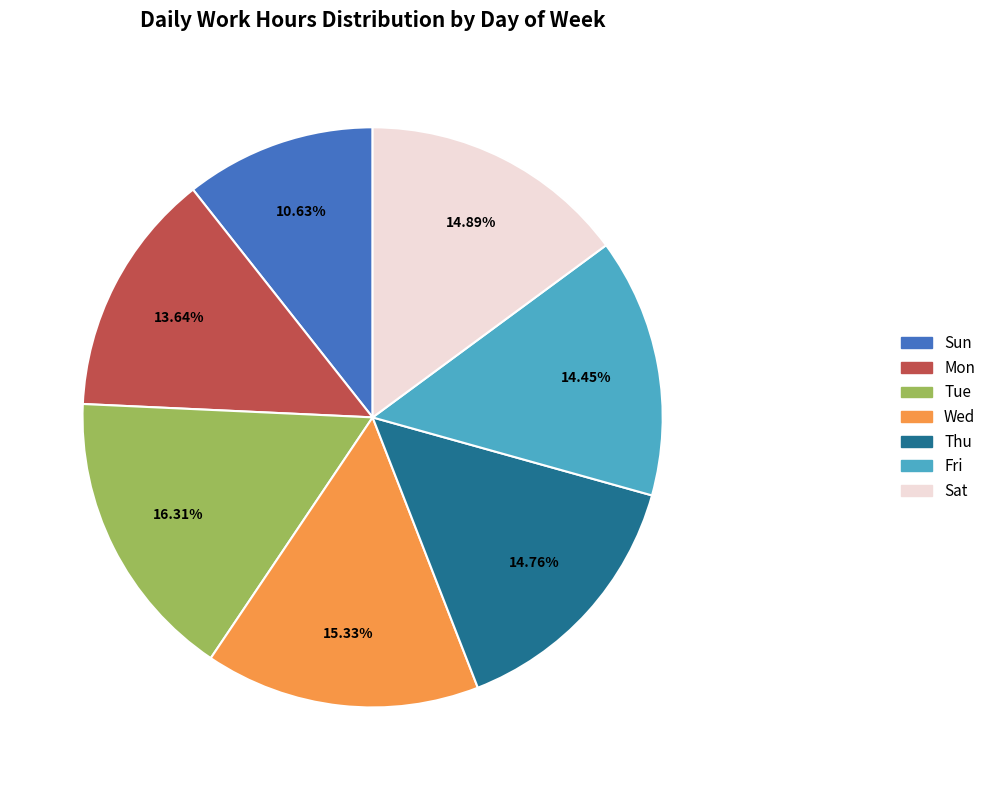

Which slice is the smallest?

Sun